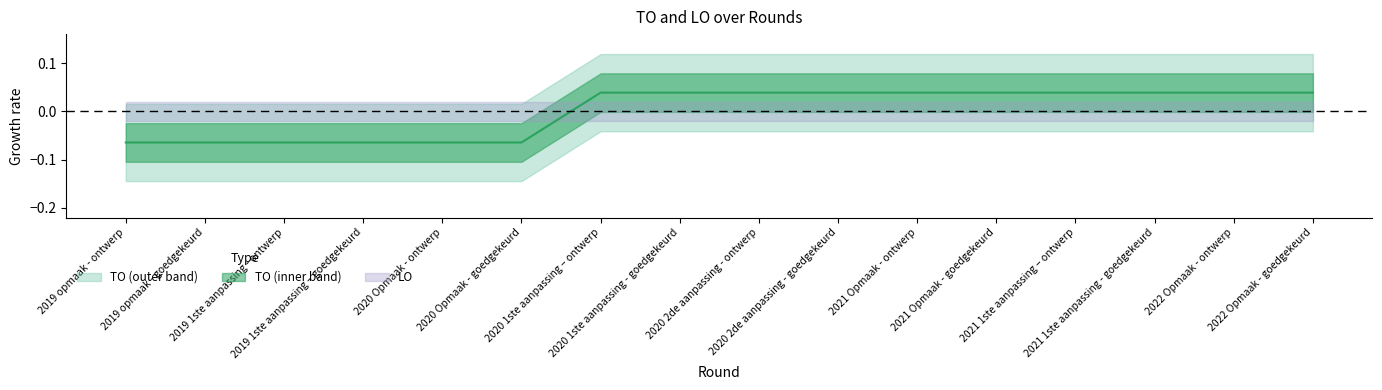

Which label corresponds to the largest value in the chart?

2020 1ste aanpassing – ontwerp